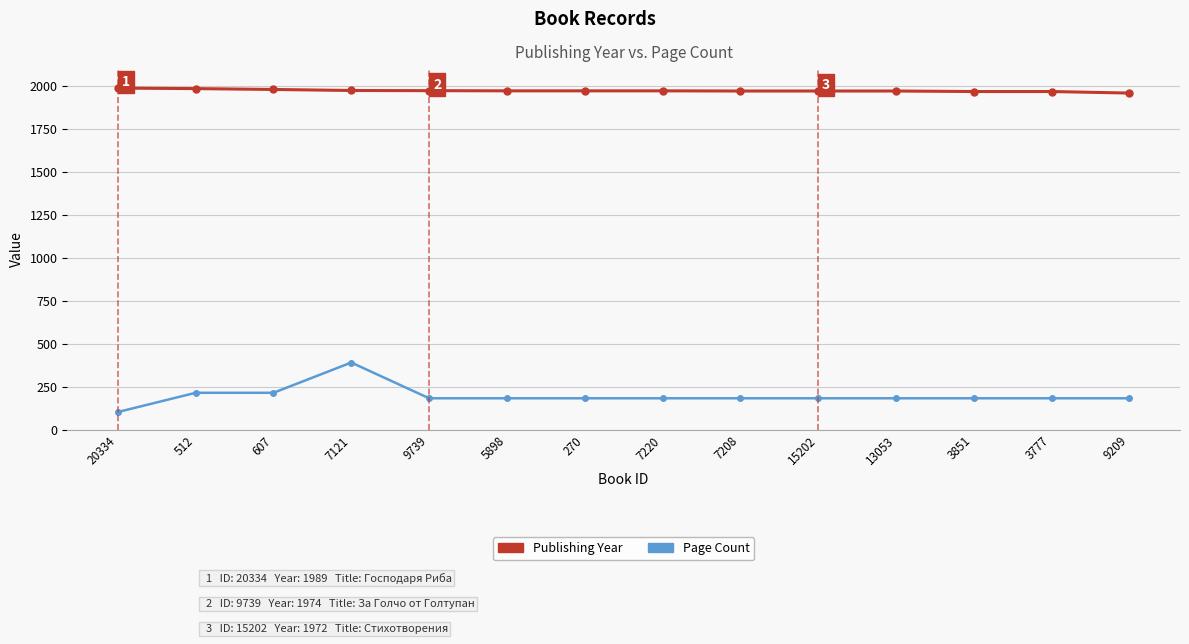

What is the total value across all series at 7208?

2156